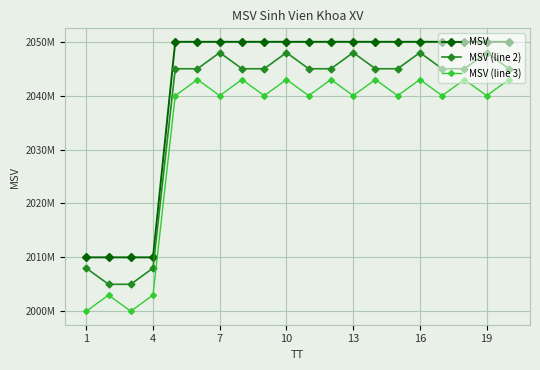

Rank the series by their maximum value, from lowest to highest.

MSV (line 3), MSV (line 2), MSV